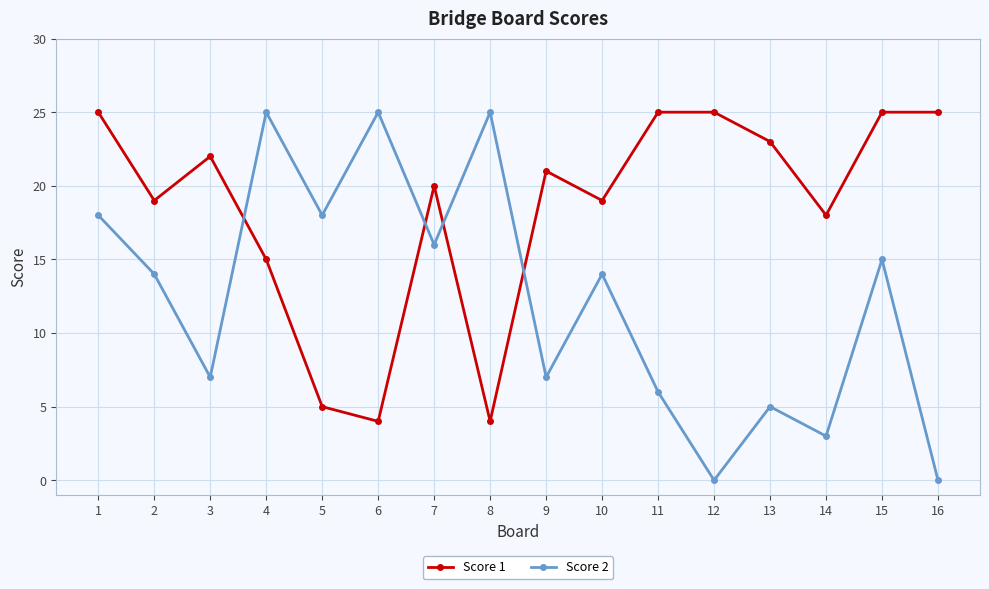

At which label does Score 1 first exceed 21?

1